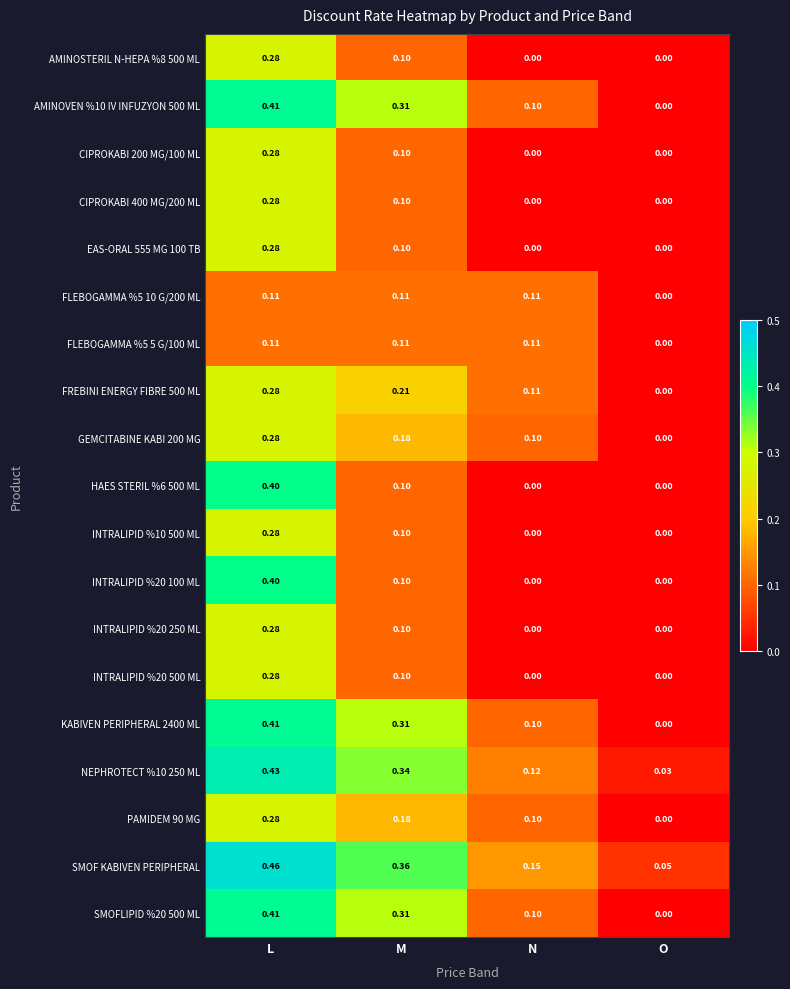

Which category has the highest value across all series?

L